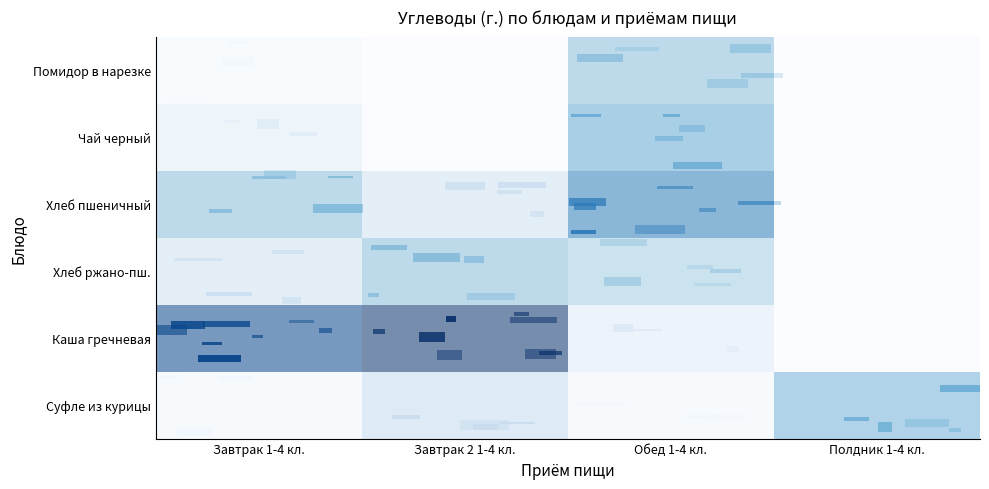

At which category is the sum across all series the highest?

Обед 1-4 кл.